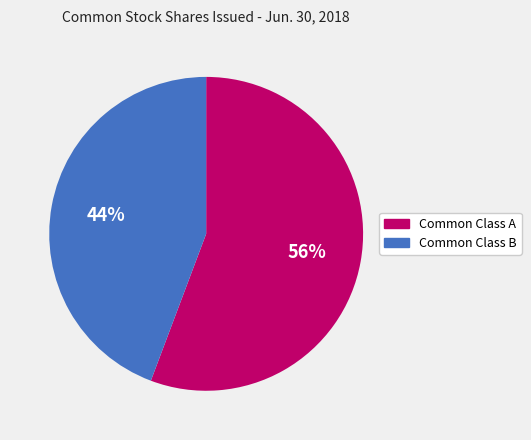

To the nearest percent, what is the average slice percentage?

50%